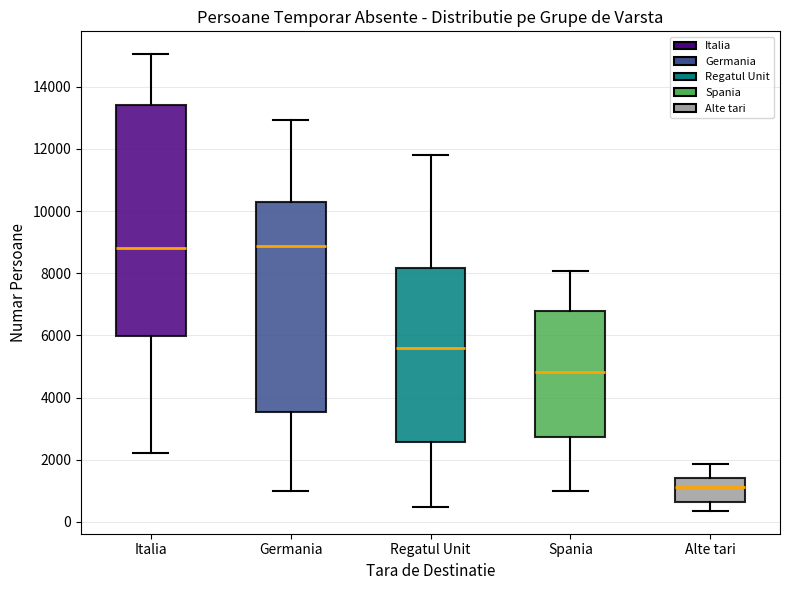

Reading left to right, read every box against the y-axis: the position of its median line, the range the box covers, and the ends of its whiskers. The values are not printed on the chart, so give them approximately, as read against the axis.

Italia: median 8800, box 6000 to 13400, whiskers 2200 to 15000
Germania: median 8800, box 3600 to 10200, whiskers 1000 to 13000
Regatul Unit: median 5600, box 2600 to 8200, whiskers 400 to 11800
Spania: median 4800, box 2800 to 6800, whiskers 1000 to 8000
Alte tari: median 1200, box 600 to 1400, whiskers 400 to 1800